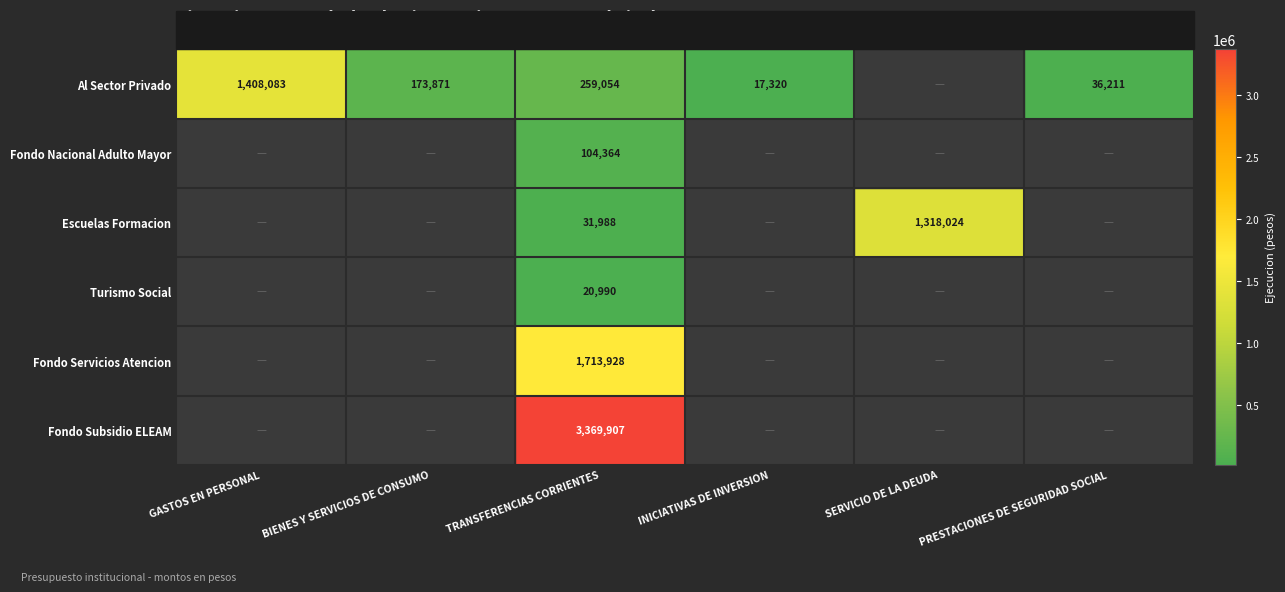

At TRANSFERENCIAS CORRIENTES, list the series in order from largest to smallest.

Fondo Subsidio ELEAM, Fondo Servicios Atencion, Al Sector Privado, Fondo Nacional Adulto Mayor, Escuelas Formacion, Turismo Social